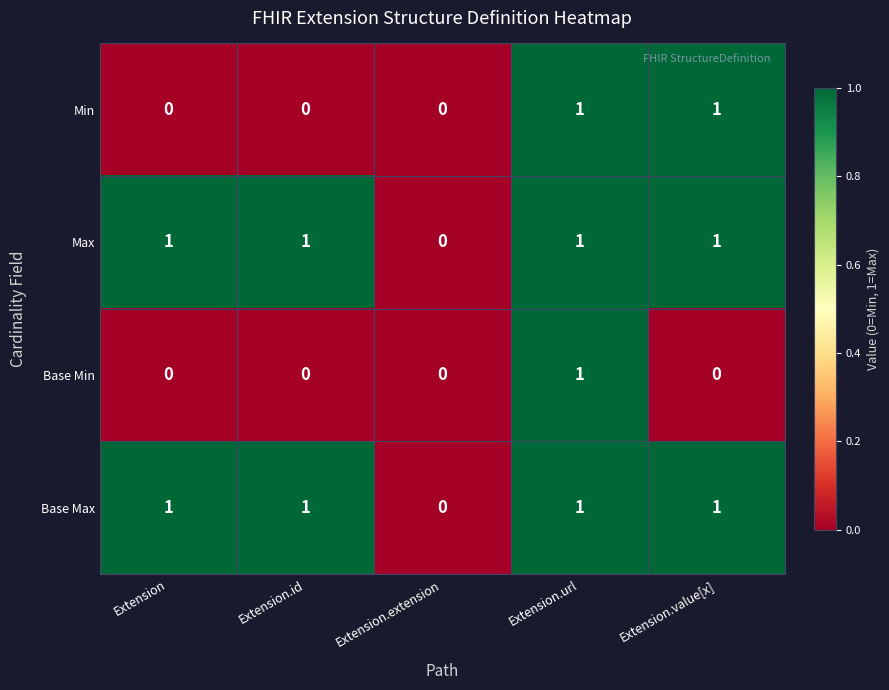

Reading left to right, list all the values displayed in this chart.

Min: 0	0	0	1	1
Max: 1	1	0	1	1
Base Min: 0	0	0	1	0
Base Max: 1	1	0	1	1